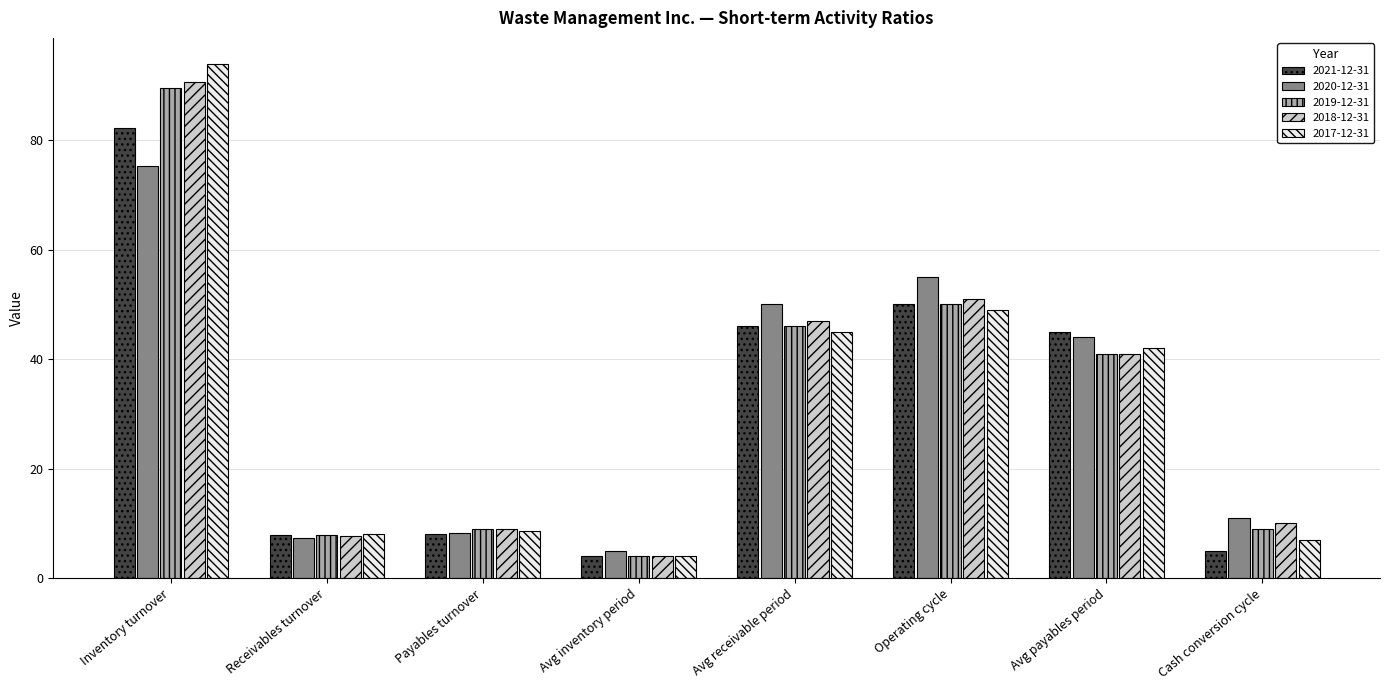

At which label is 2021-12-31 closest to 43?

Avg payables period